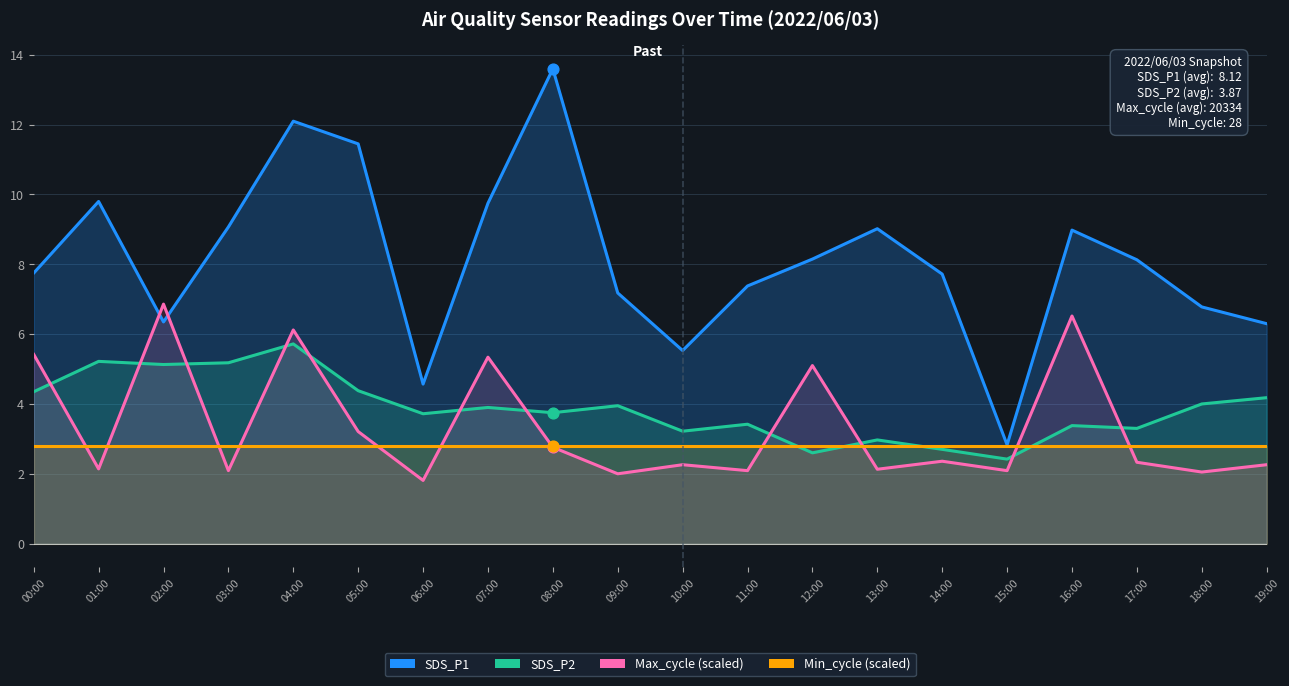

Which series reaches the maximum Y coordinate?

SDS_P1